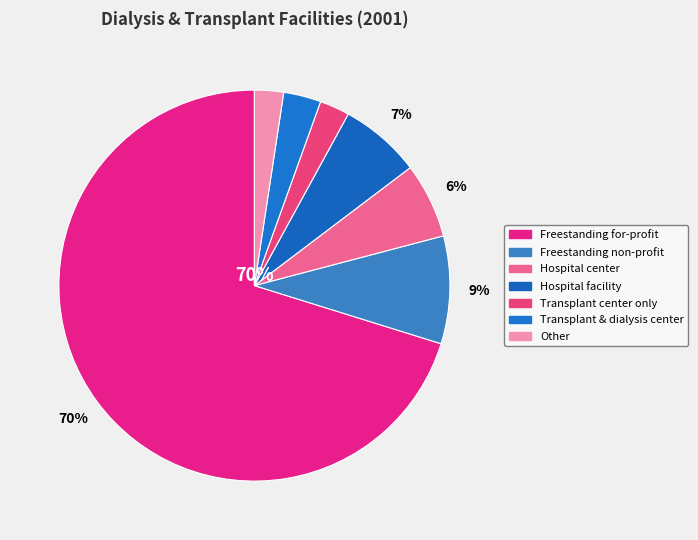

The Other slice represents 2% of the pie. True or false?

True